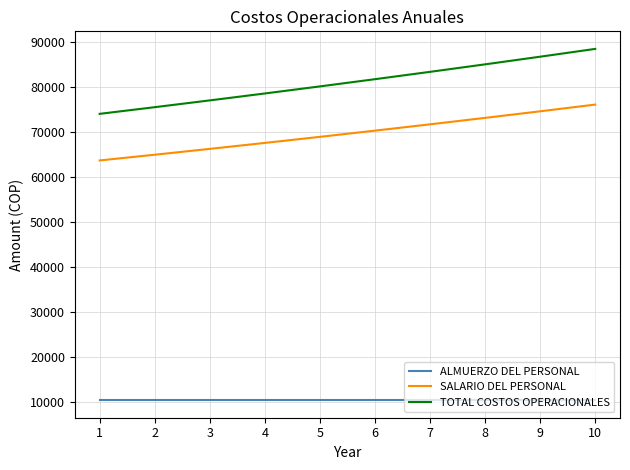

What value does the TOTAL COSTOS OPERACIONALES series have at 1?

74068.0